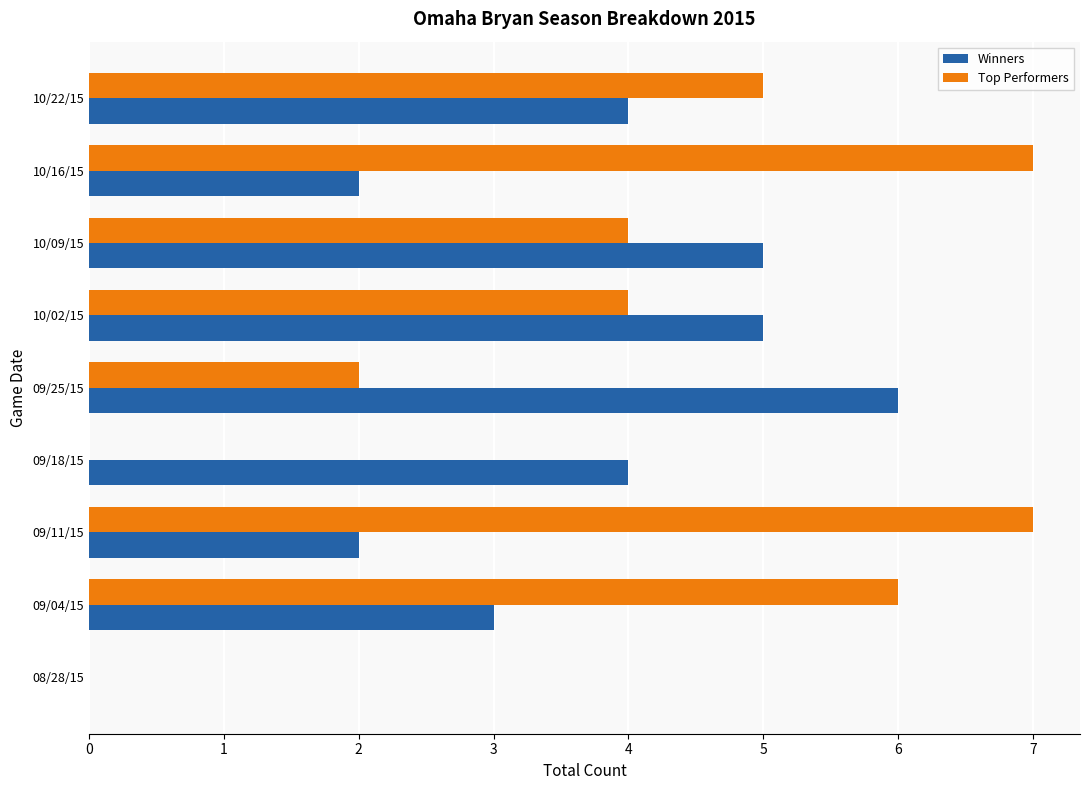

What is the sum of the Winners values at 10/22/15 and 09/18/15?

8